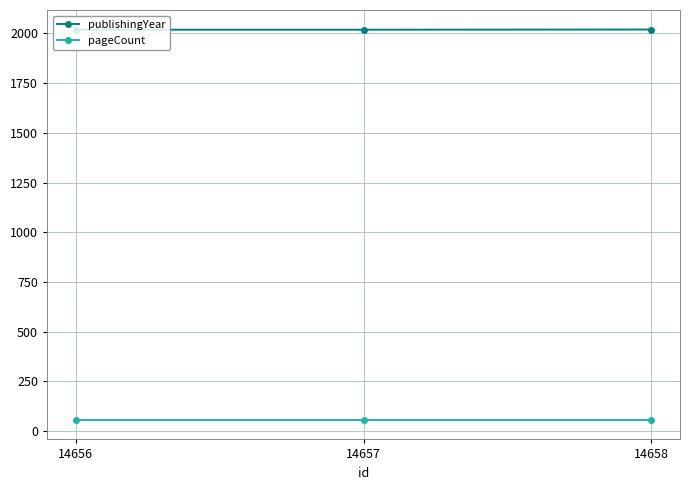

What is the maximum value for pageCount?

56